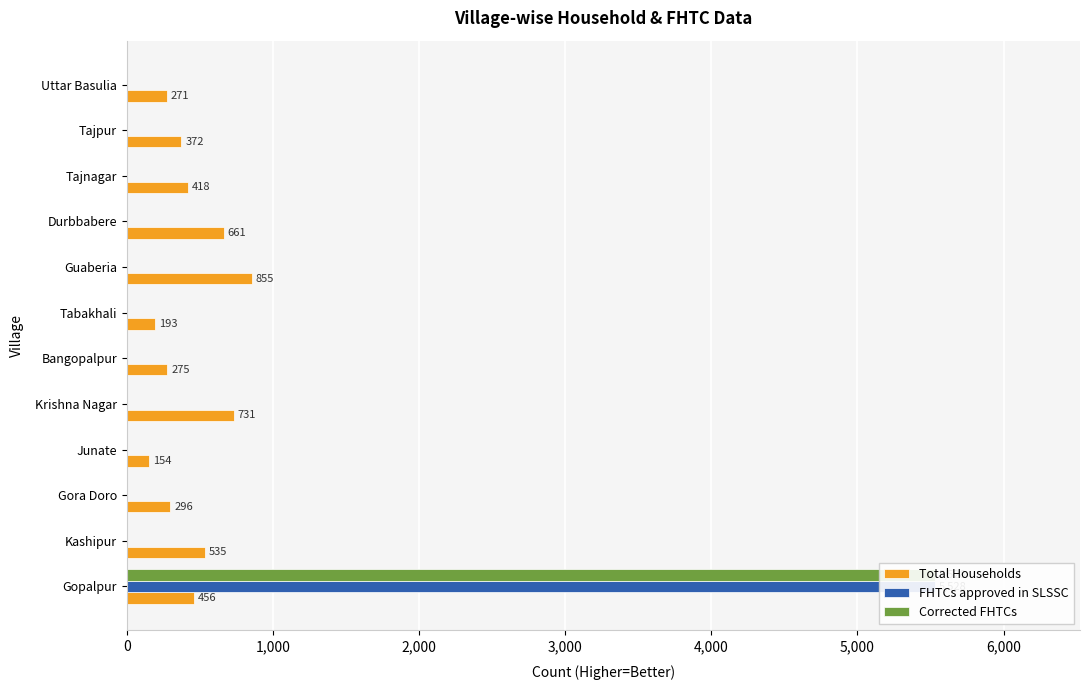

How many data points in Total Households are above 418?

5